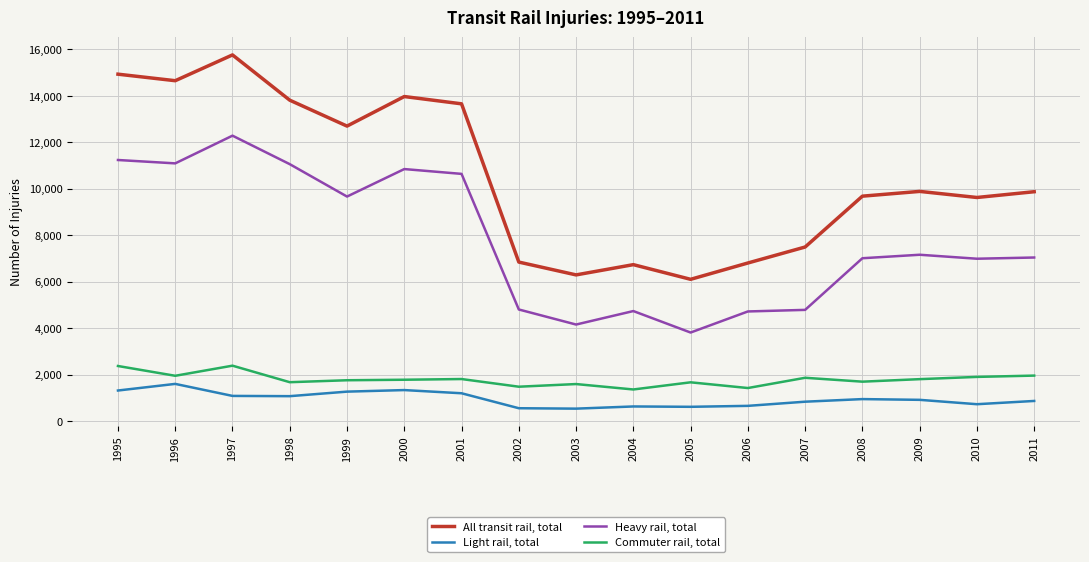

The Commuter rail, total series shows 430 at 2003. True or false?

False